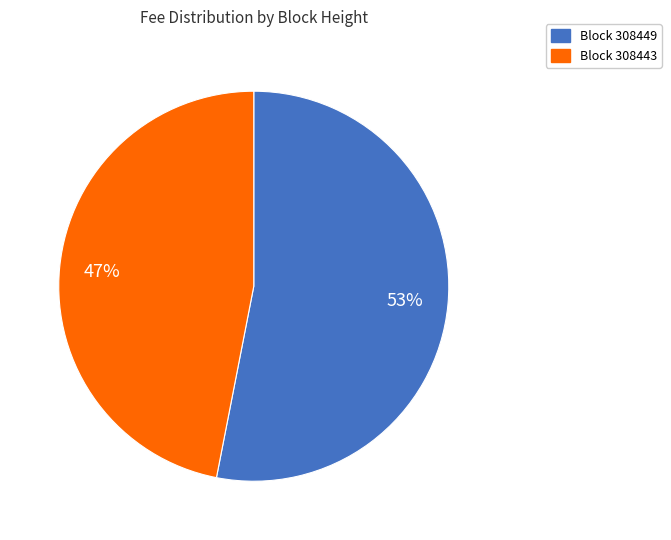

To the nearest percent, what is the difference between the largest and smallest slice percentages?

6%